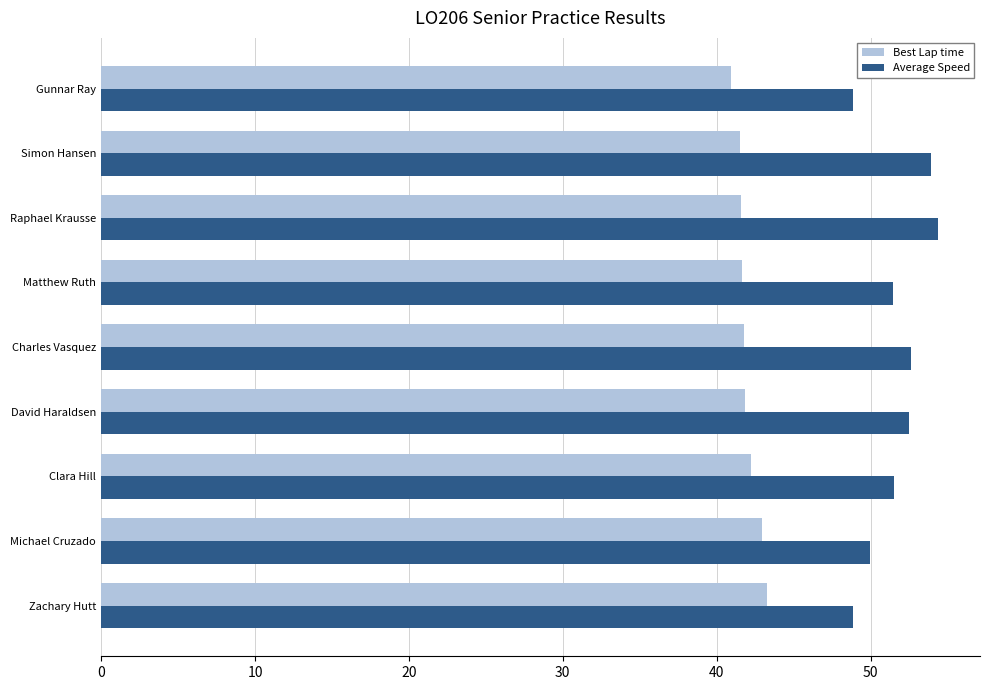

What is the sum of the Best Lap time values at Gunnar Ray and Zachary Hutt?

84.2